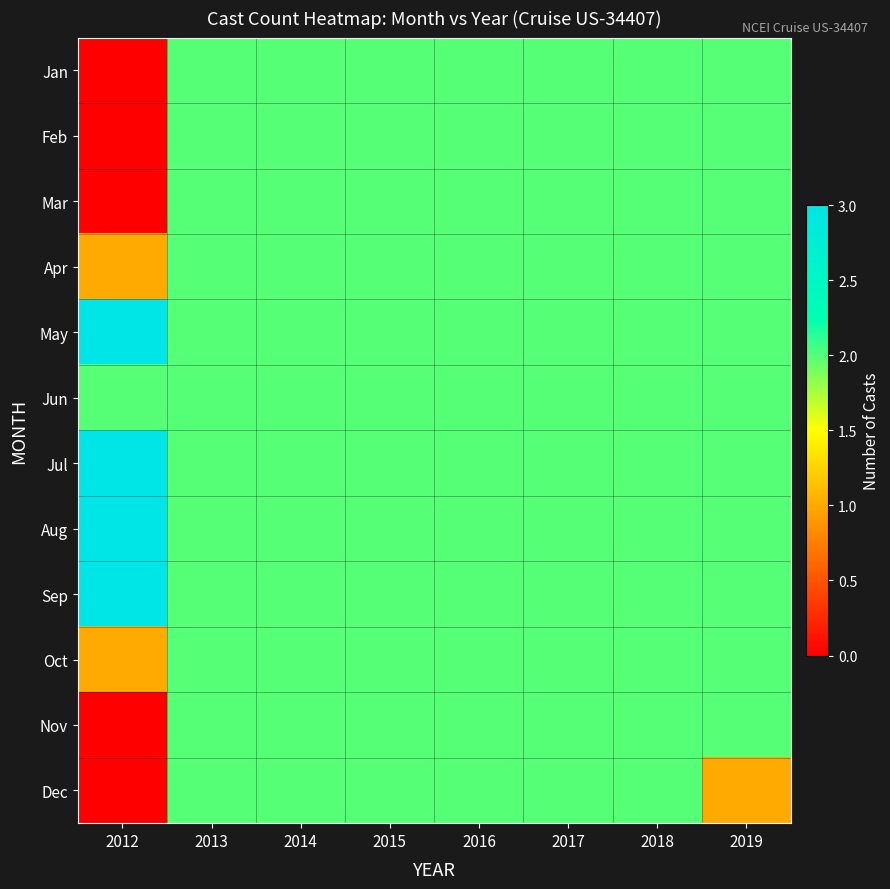

Which label corresponds to the smallest value in the chart?

2012